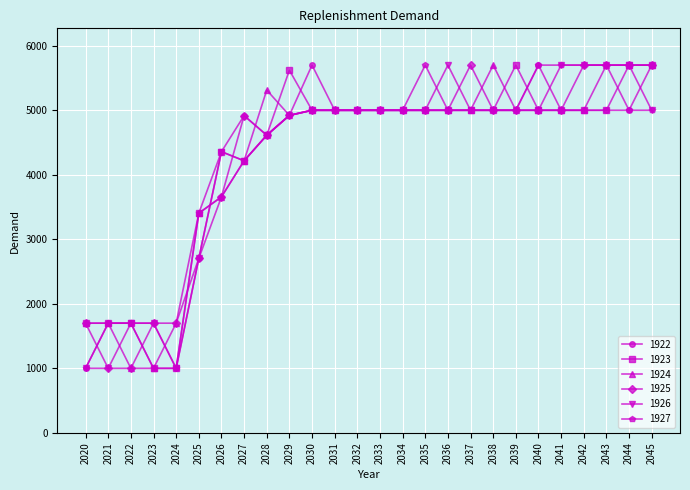

What is the value of the 1925 point at the 21st from the left?

5000